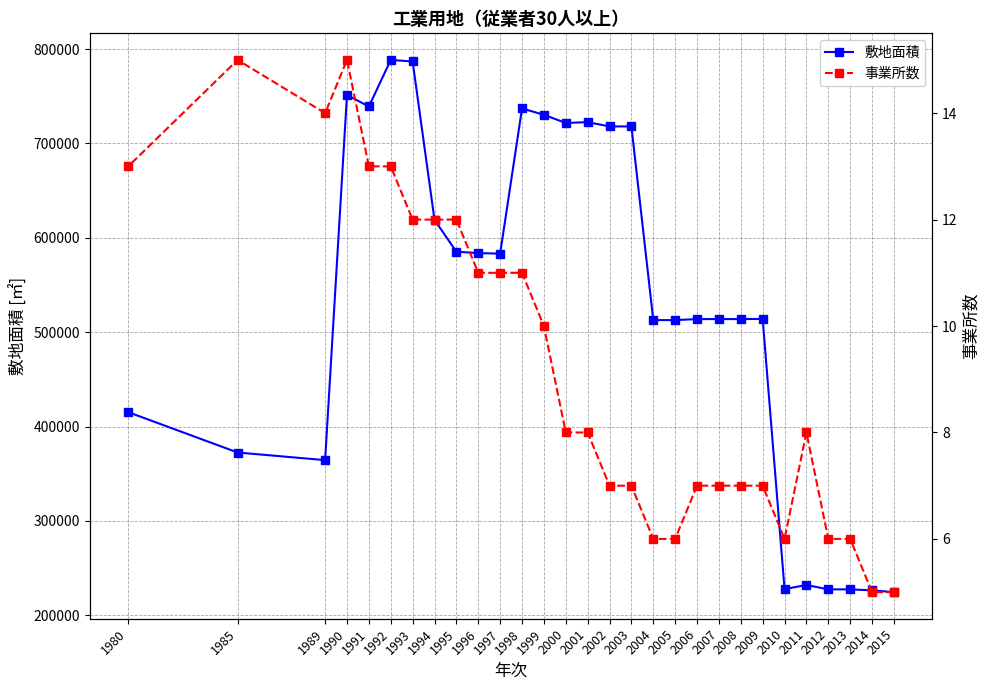

What is the value of the 敷地面積 point at the 27th from the left?

227357